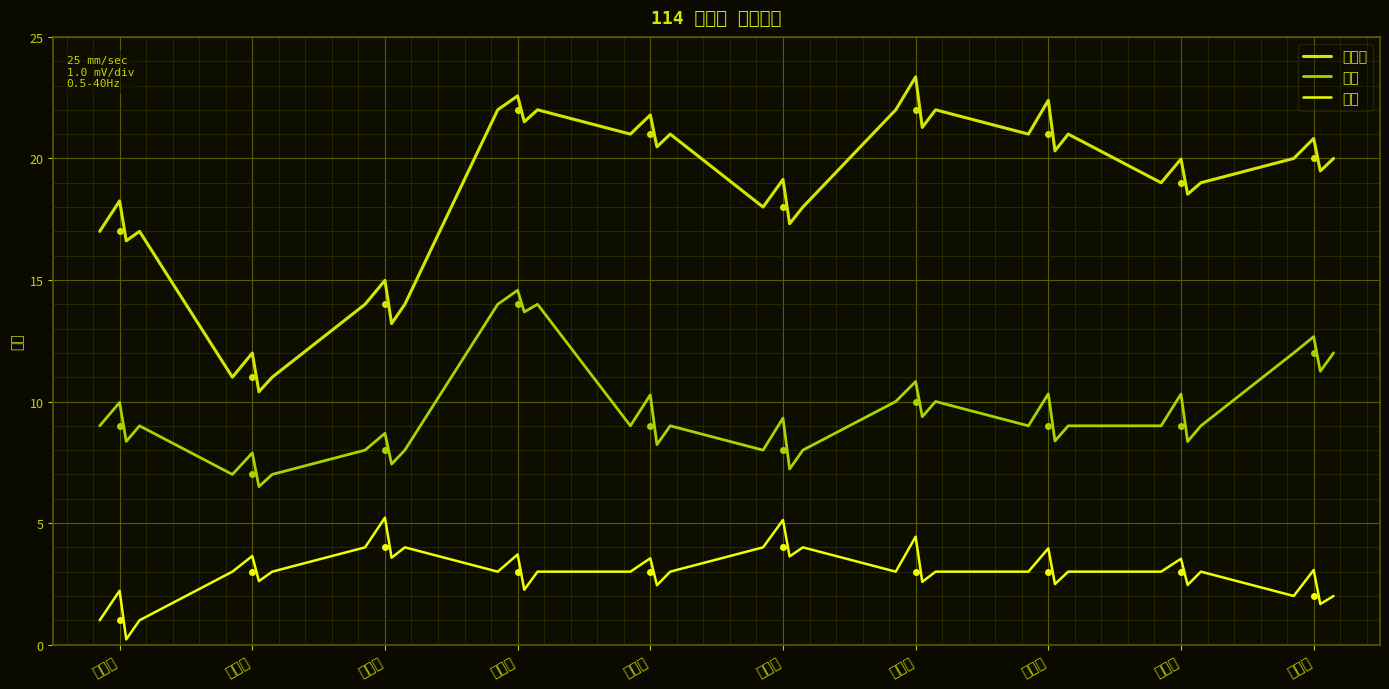

Which series has the widest spread of values?

總積分